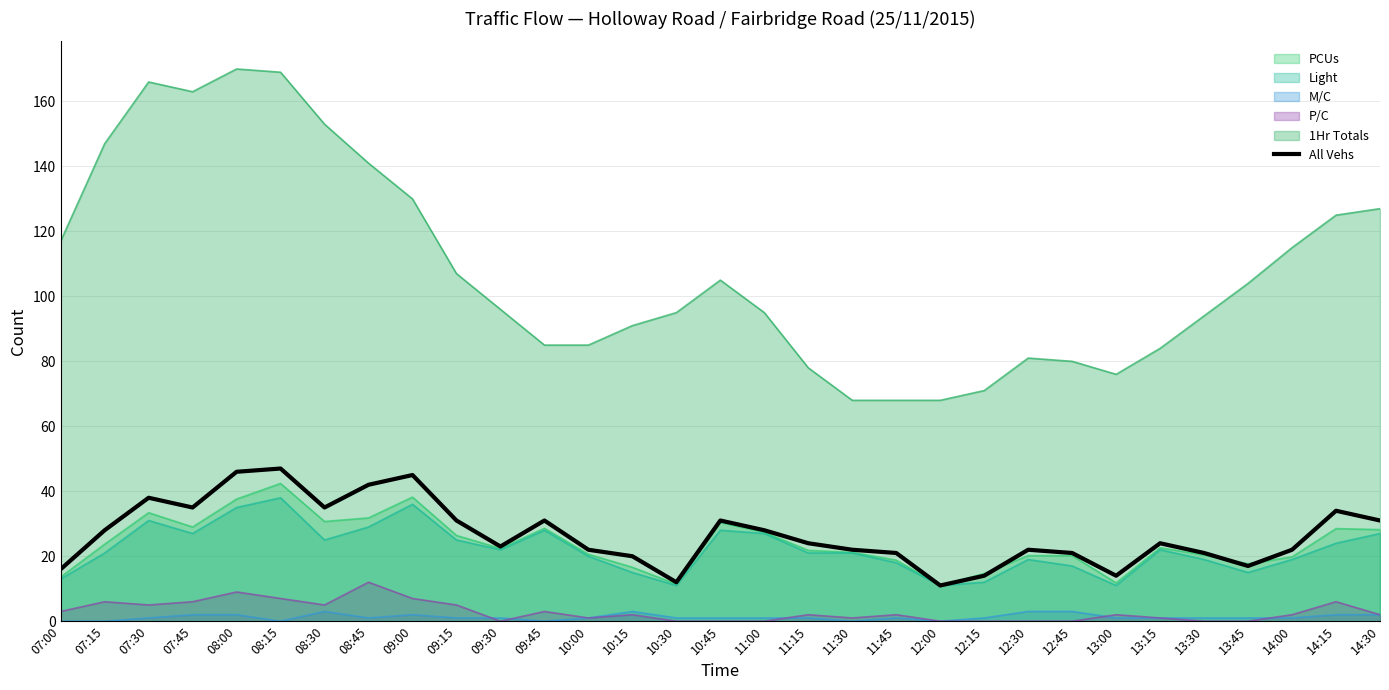

What is the label of the 7th point from the right?

13:00